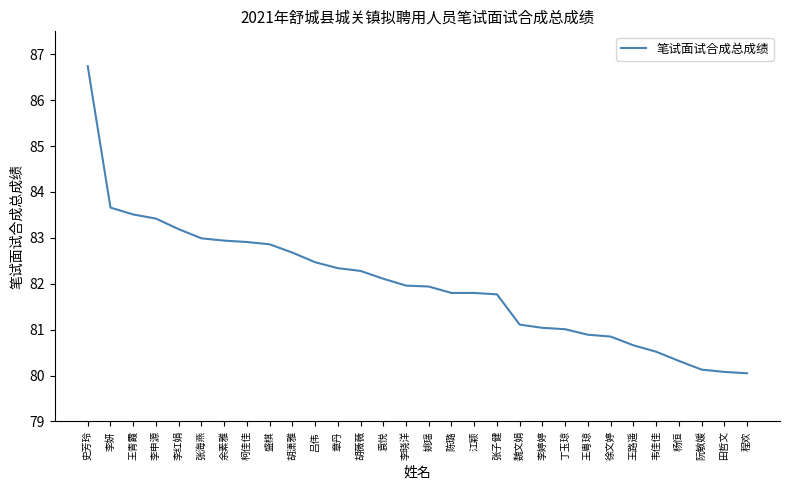

At which category does the chart reach its peak across all series?

史芳玲